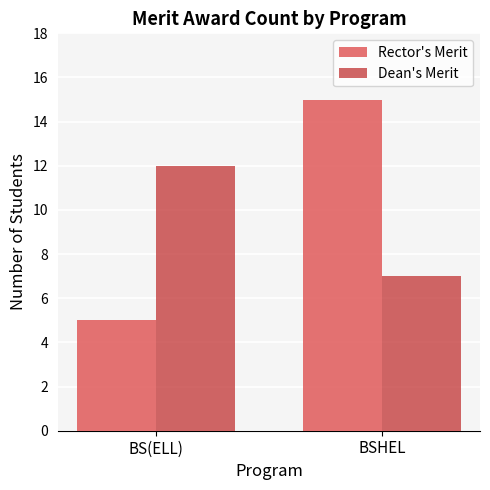

At which category does the chart reach its minimum across all series?

BS(ELL)